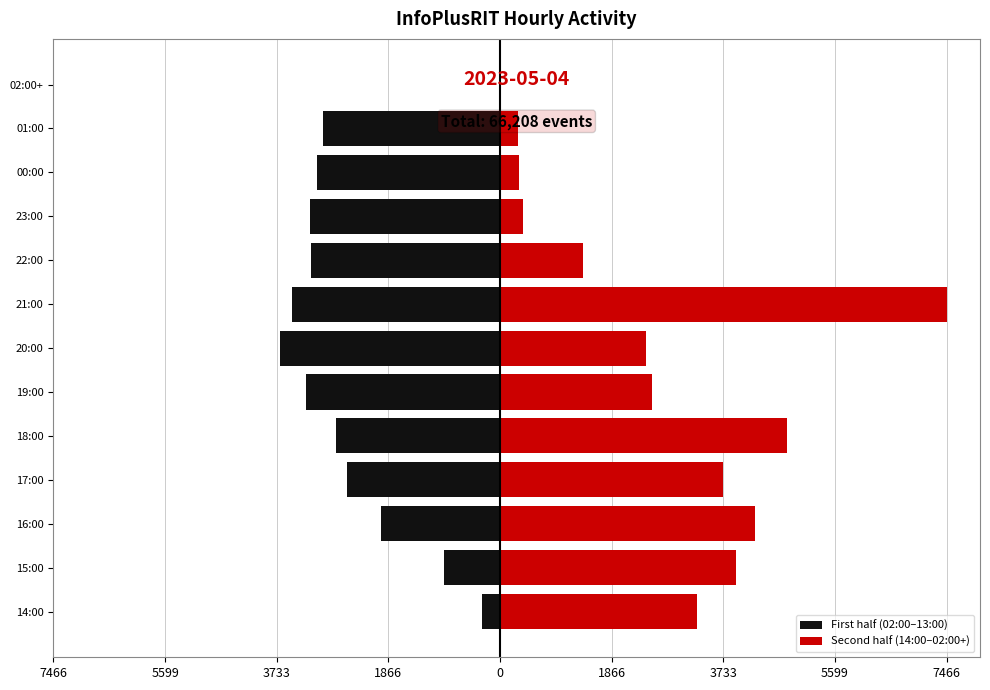

What is the value of the First half (02:00–13:00) bar at the 3rd from the left?

-1991